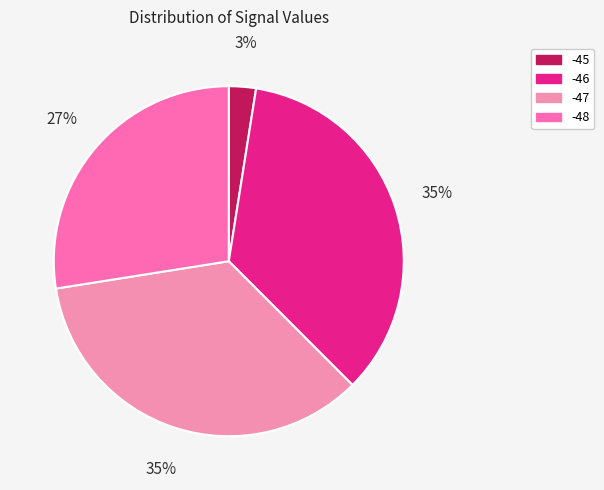

How many segments does this pie chart have?

4